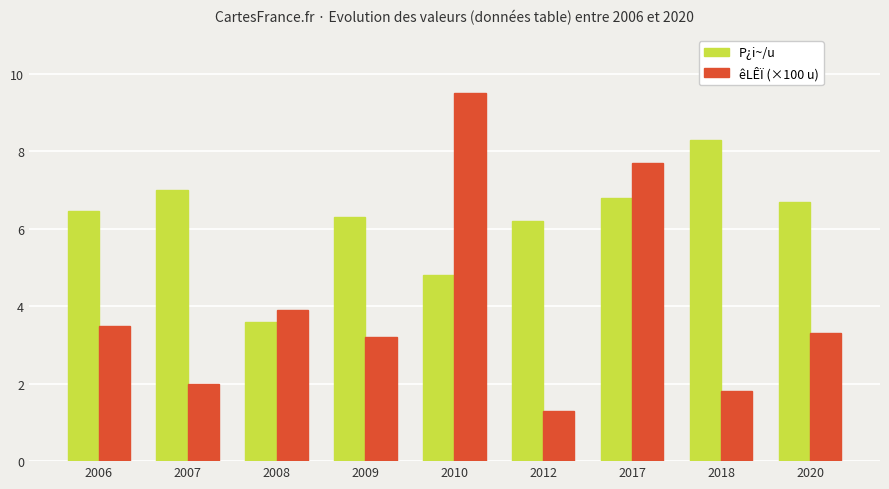

How many bars are there in each group?

2